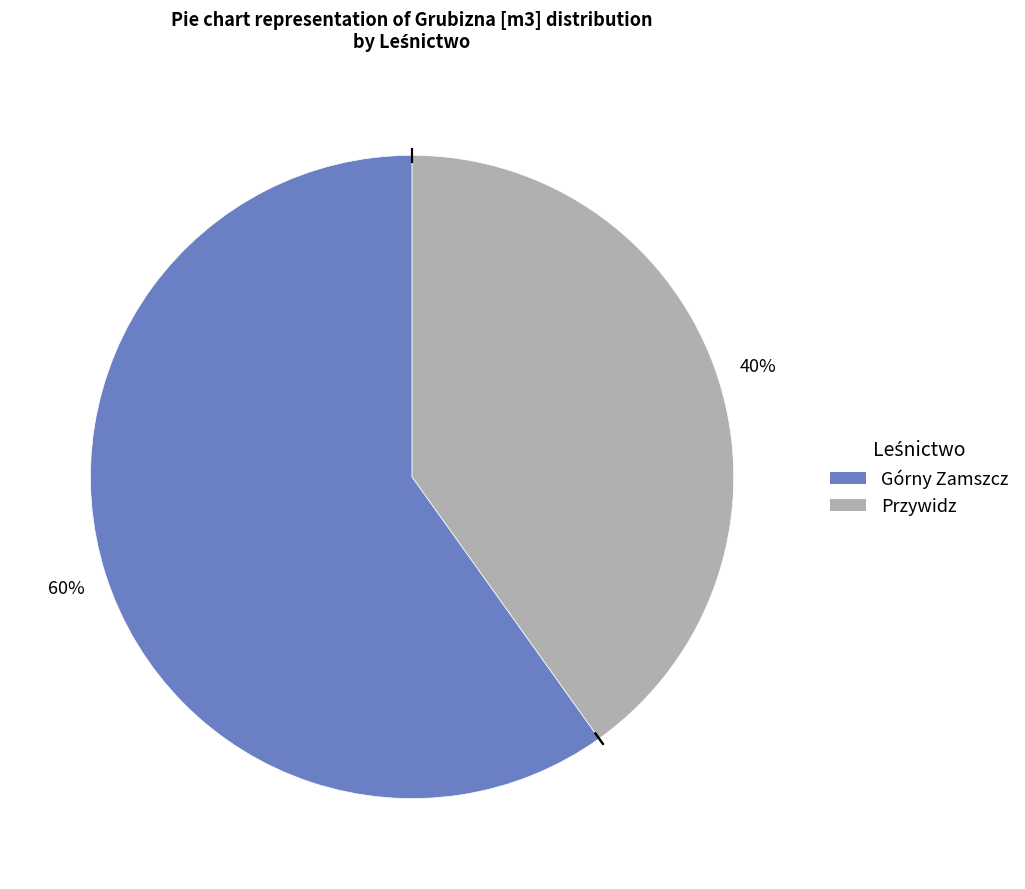

What percentage is the Przywidz slice, to the nearest percent?

40%